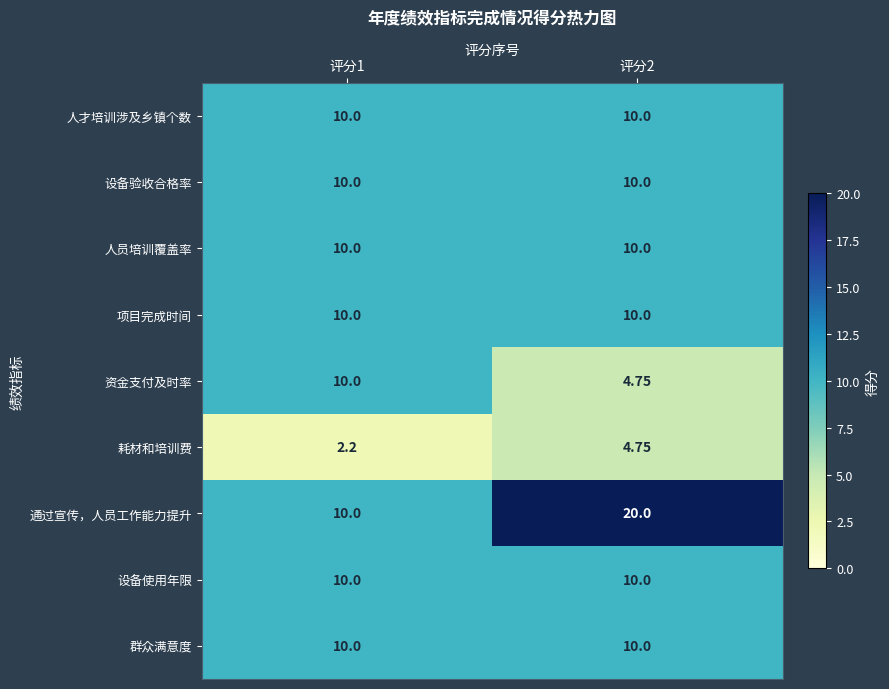

What is the total value across all series at 评分2?

89.5